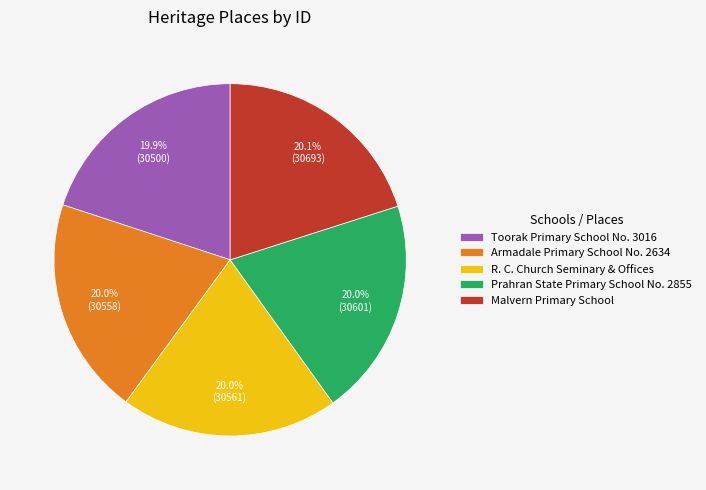

How many segments does this pie chart have?

5